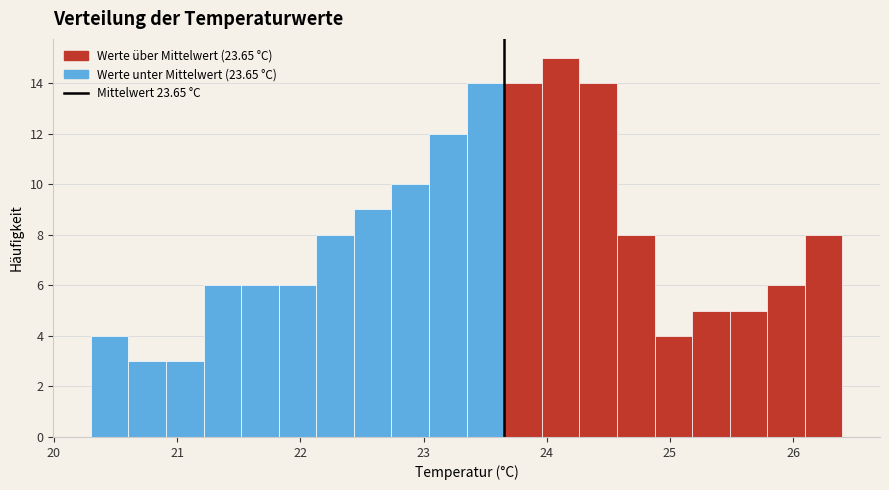

Around what value on the x-axis is the tallest bar? Give the approximate position of its centre, as read against the axis.

24.1